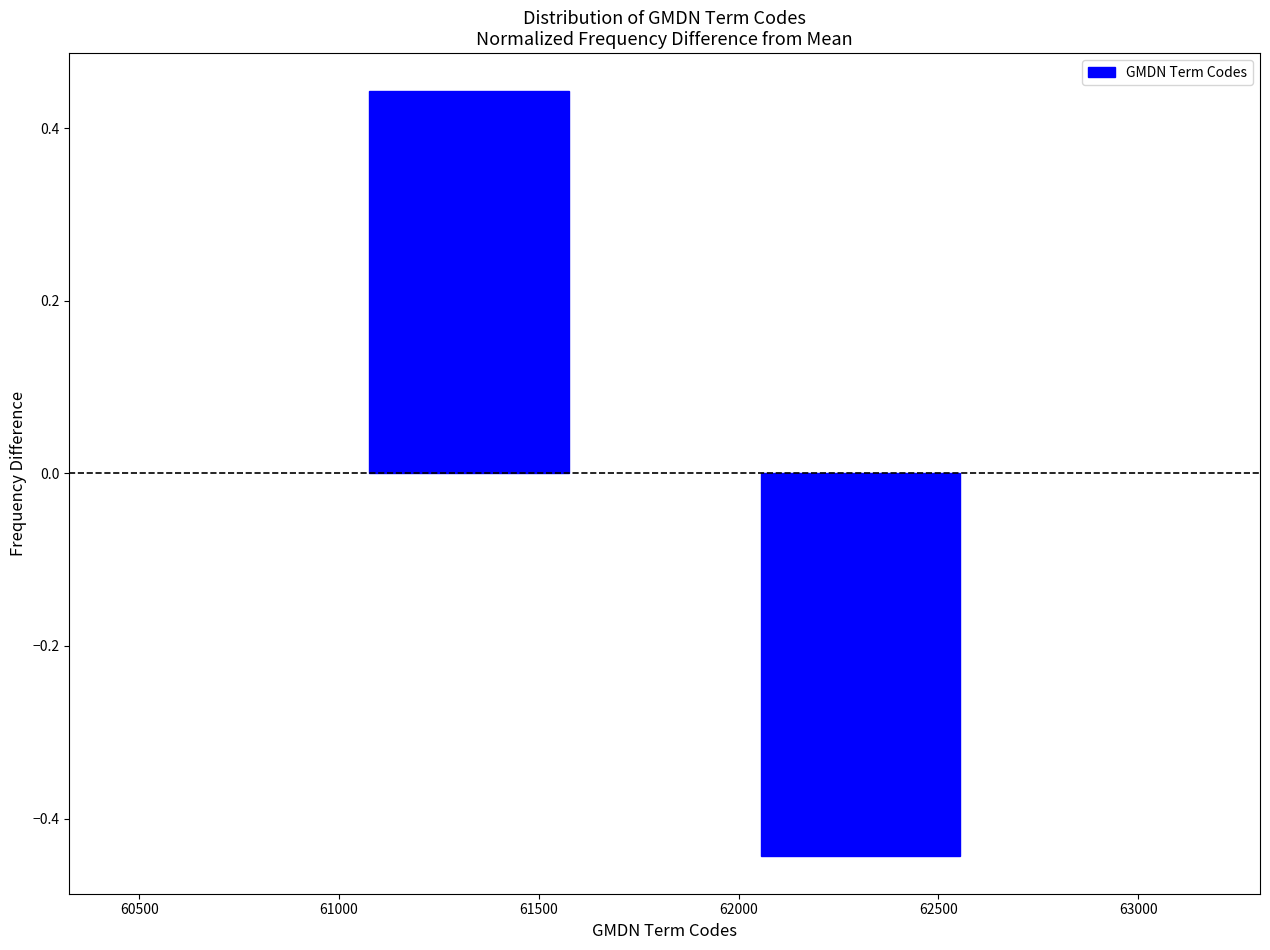

Rank the categories by value from highest to lowest.

61500, 62500